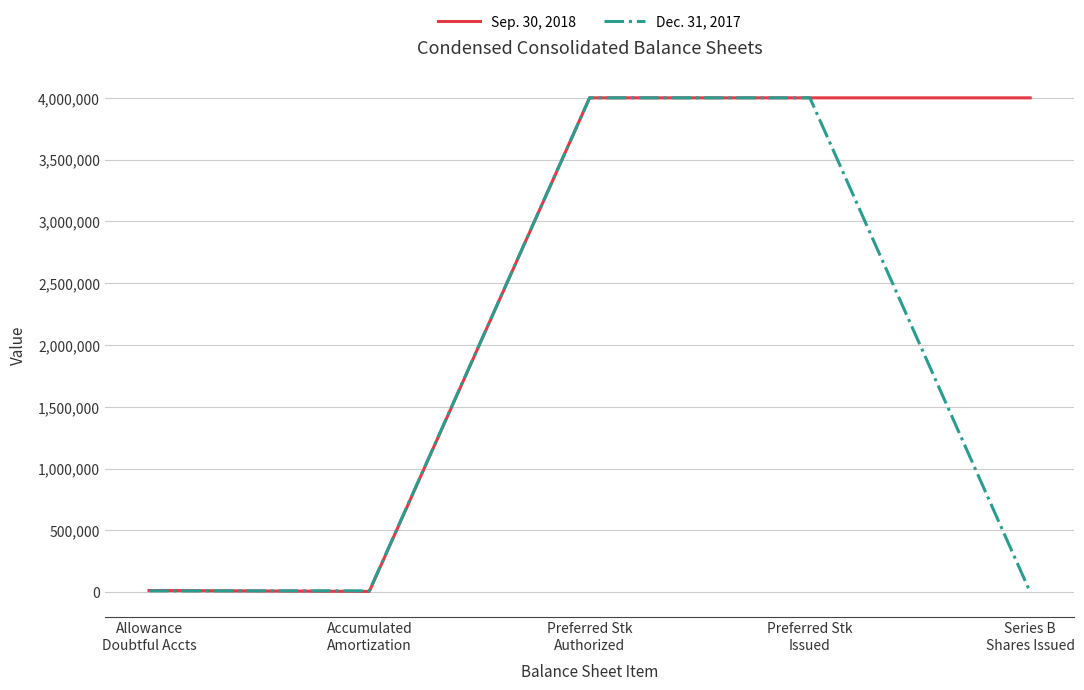

Which series has the largest total across all categories?

Sep. 30, 2018